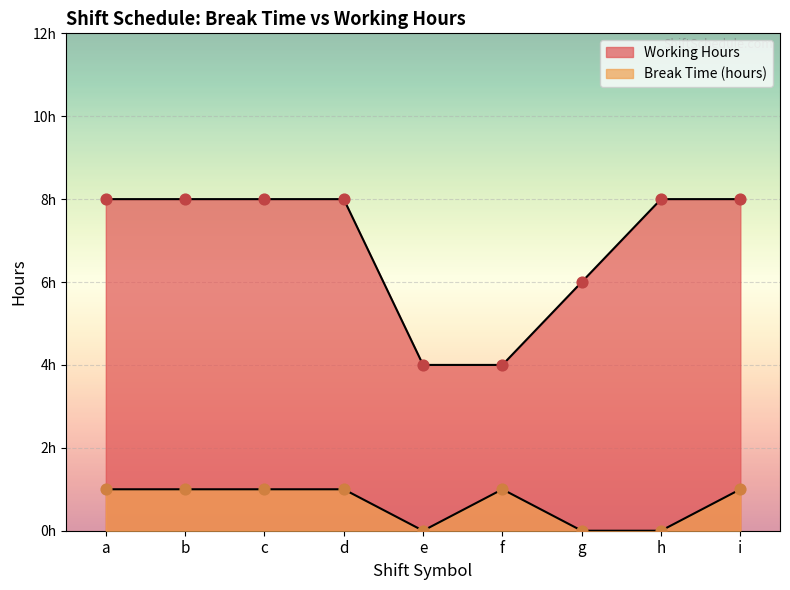

Which series has the largest total across all categories?

Working Hours